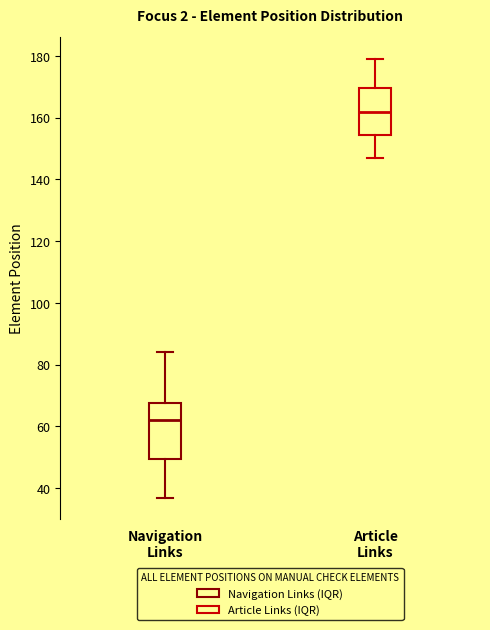

Where does the lower whisker of the box for Navigation Links end on the y-axis? The values are not printed on the chart, so give them approximately, as read against the axis.

38